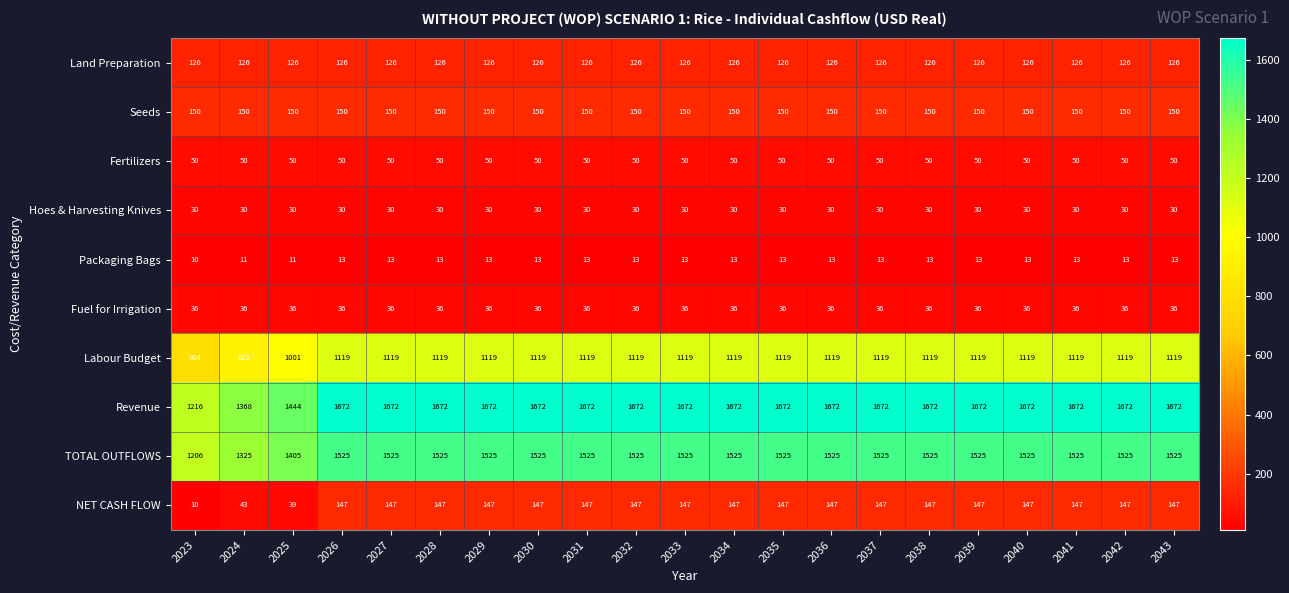

What is the sum of the Fuel for Irrigation values at 2034 and 2026?

72